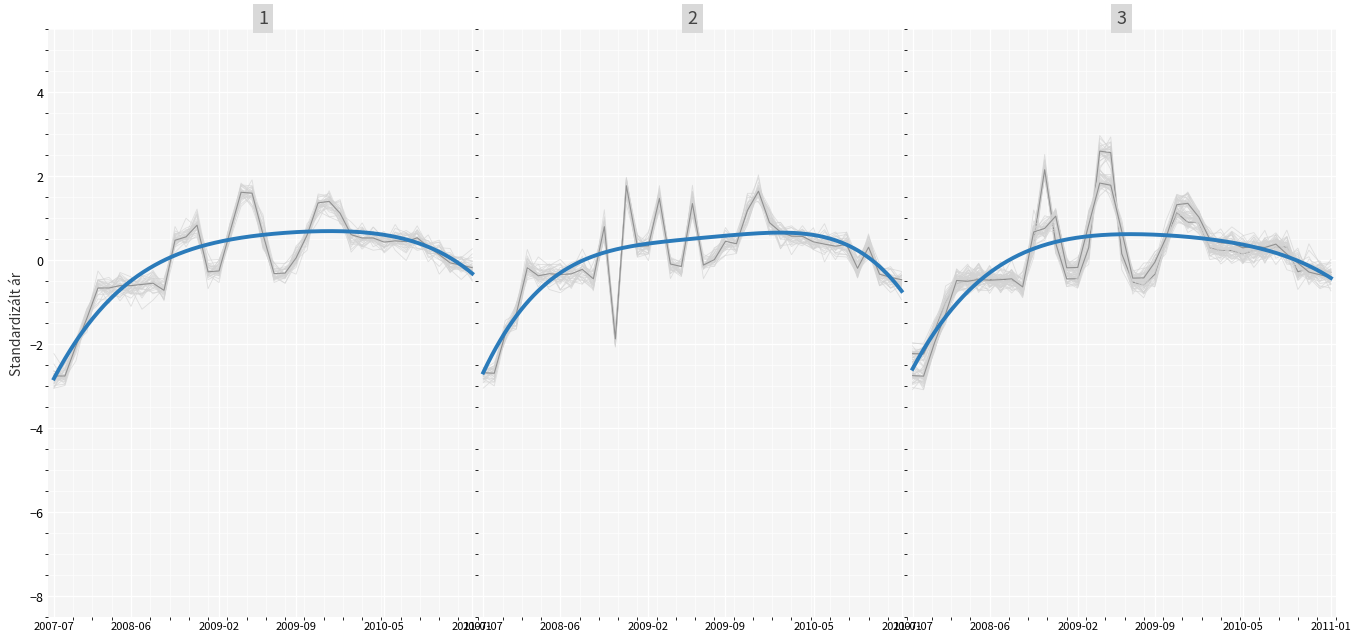

What is the total value across all series at 2010-03?

1.7